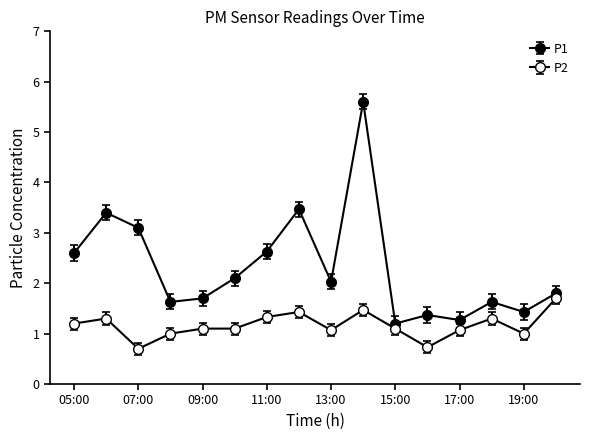

How many values in the P1 series are below 2?

8